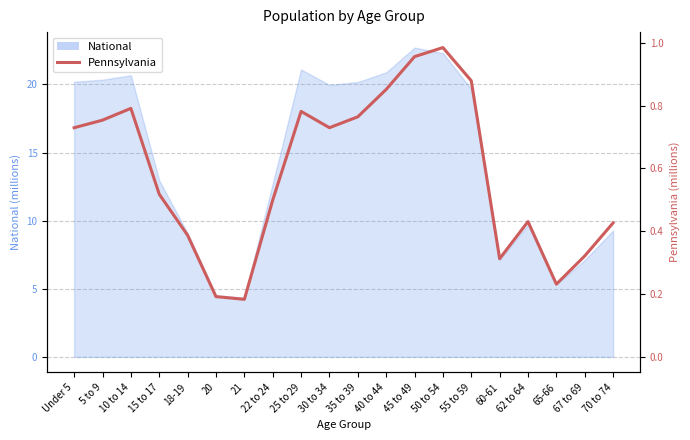

What position from the right is 60-61?

5